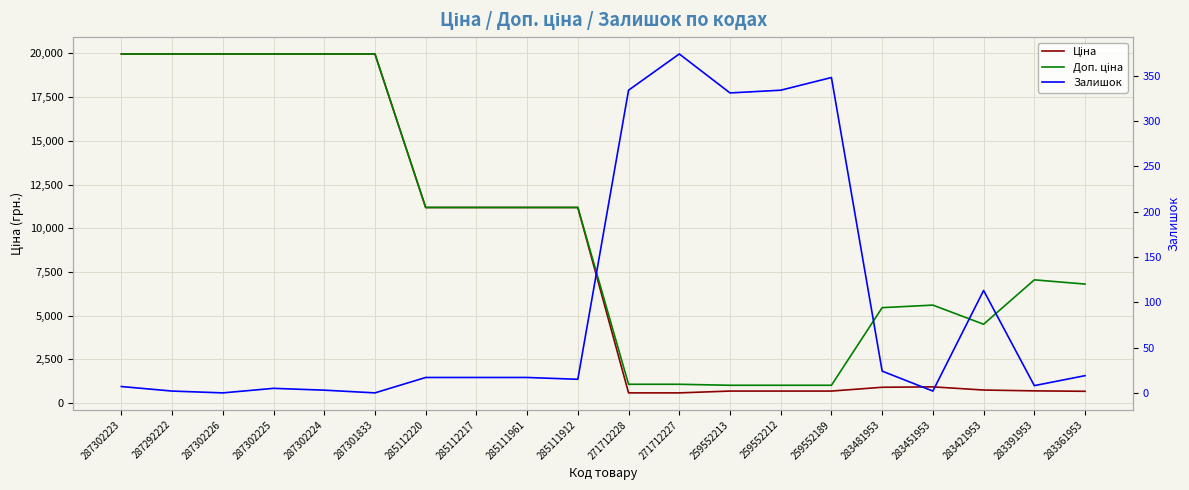

Between 287292222 and 285112220, which series saw the biggest shift?

Ціна